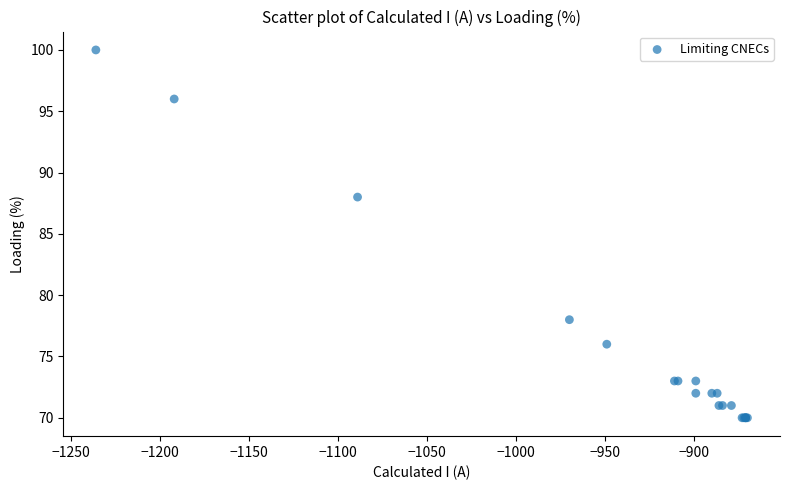

What Y value in the scatter plot is closest to 85?

88